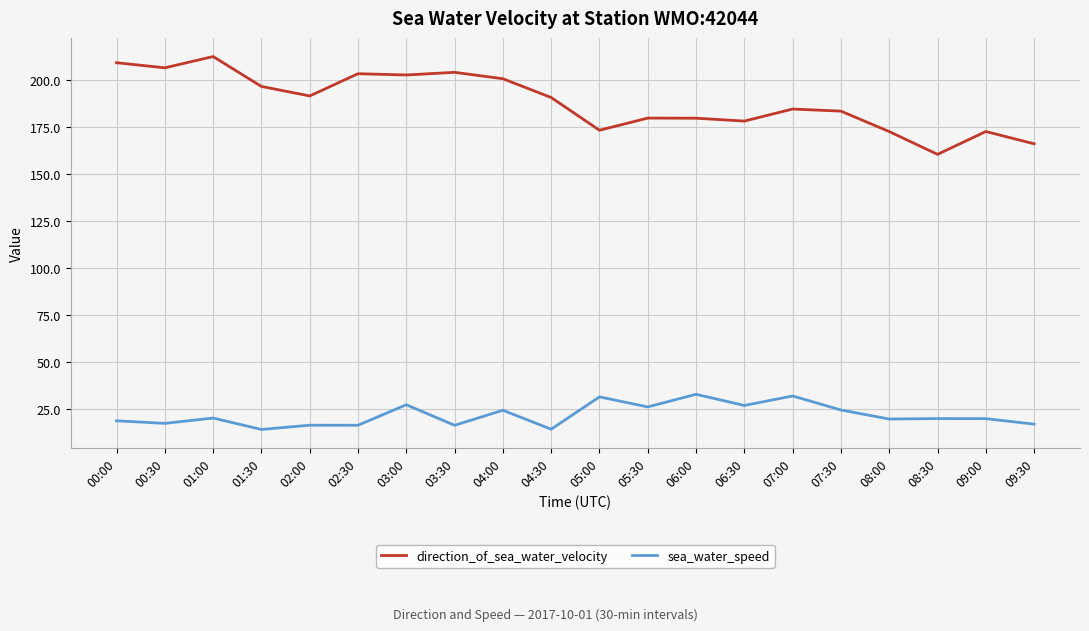

The sea_water_speed series shows 10.8 at 07:30. True or false?

False